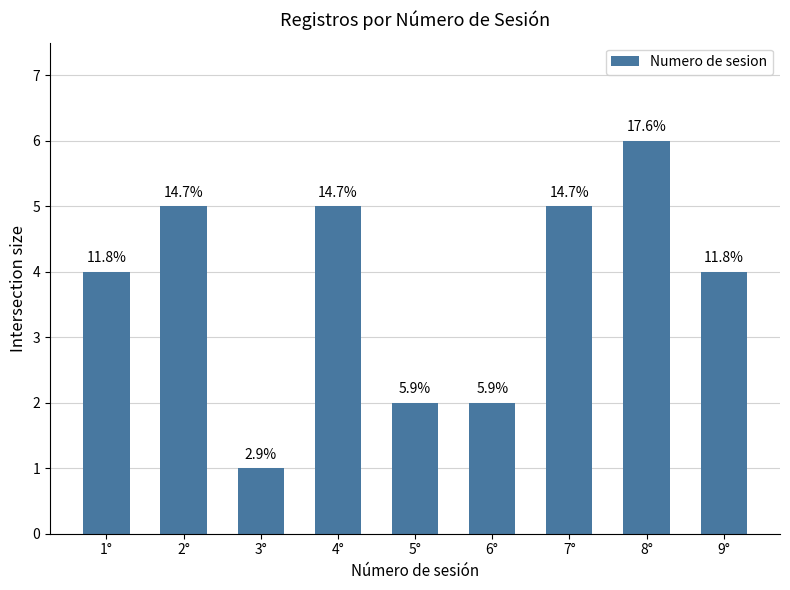

Are the bars horizontal?

No